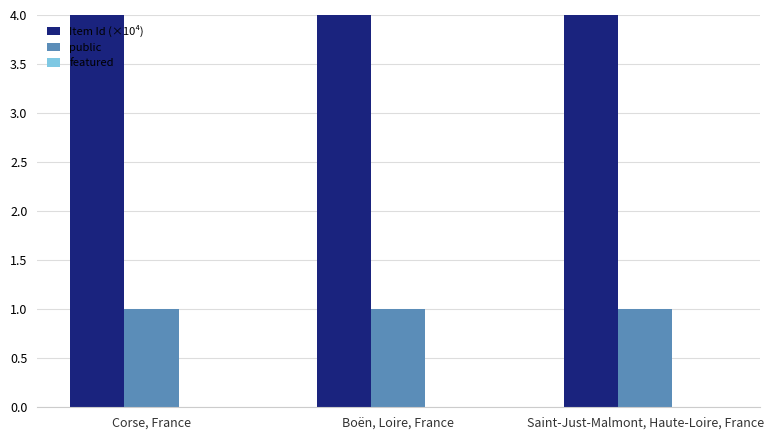

Reading left to right, extract all data points from this chart.

Item Id (×10⁴): 5.7	5.5	5.6
public: 1.0	1.0	1.0
featured: 0.0	0.0	0.0